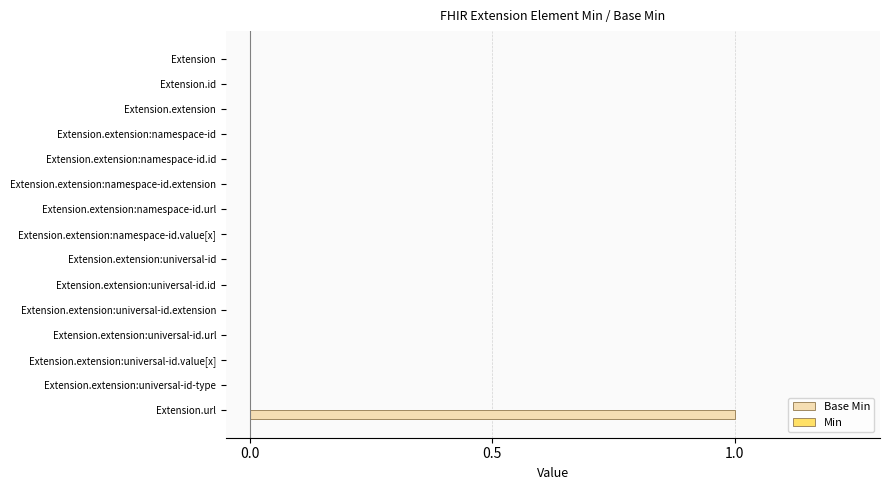

True or false: the data shows 1 at Extension.extension:universal-id.id.

False